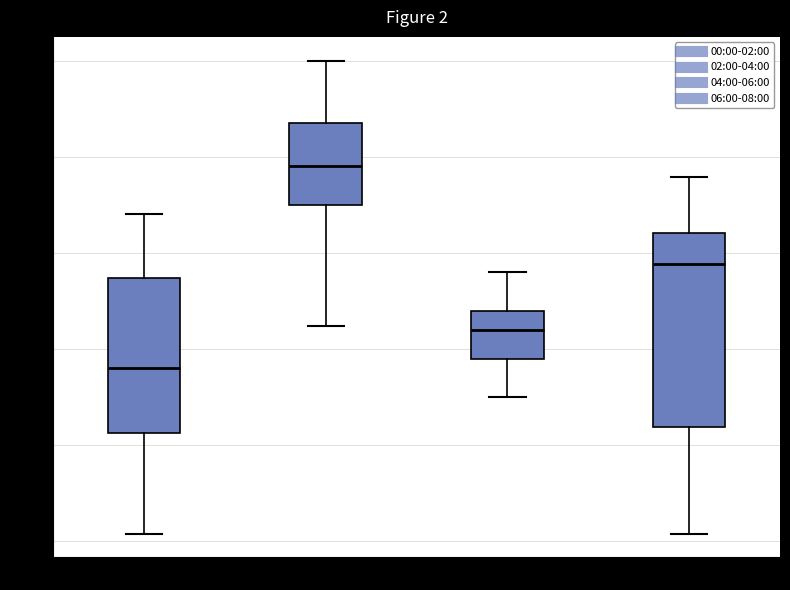

Reading left to right, read every box against the y-axis: the position of its median line, the range the box covers, and the ends of its whiskers. The values are not printed on the chart, so give them approximately, as read against the axis.

00:00-02:00: median 64.8, box 64.1 to 65.7, whiskers 63.1 to 66.4
02:00-04:00: median 66.9, box 66.5 to 67.4, whiskers 65.2 to 68.0
04:00-06:00: median 65.2, box 64.9 to 65.4, whiskers 64.5 to 65.8
06:00-08:00: median 65.9, box 64.2 to 66.2, whiskers 63.1 to 66.8